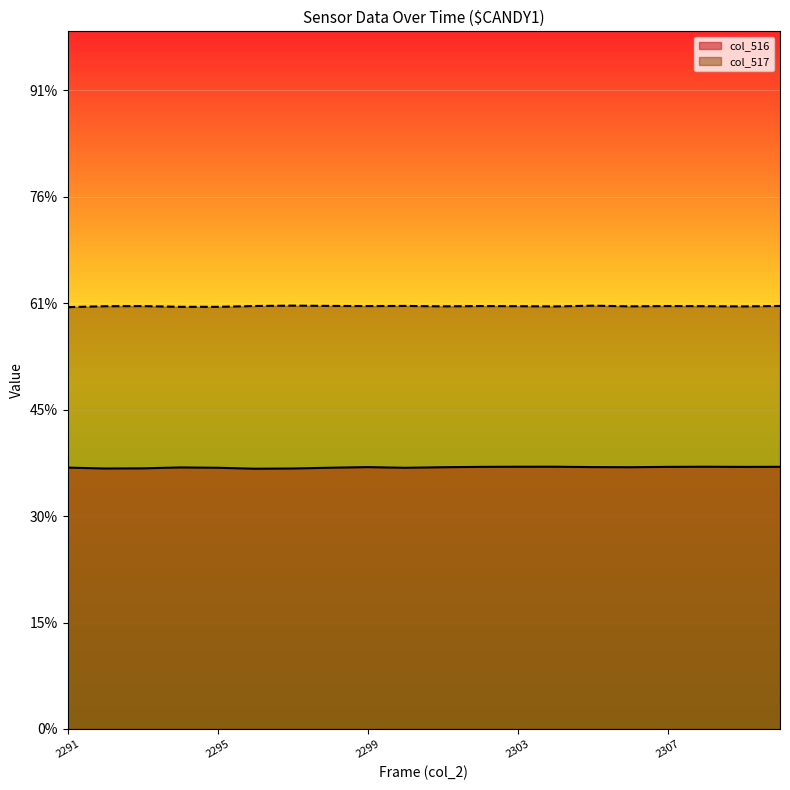

Which category has the highest value in the col_516 series?

2304